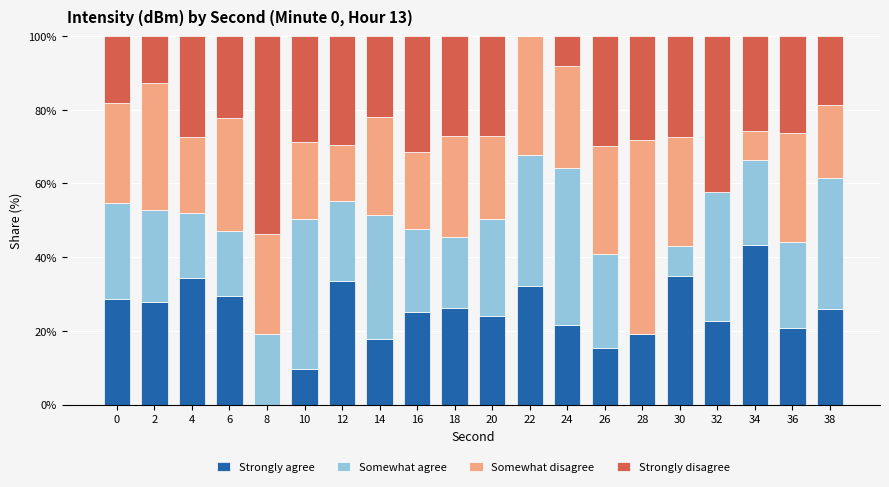

What is the total value across all series at 6?

100.0